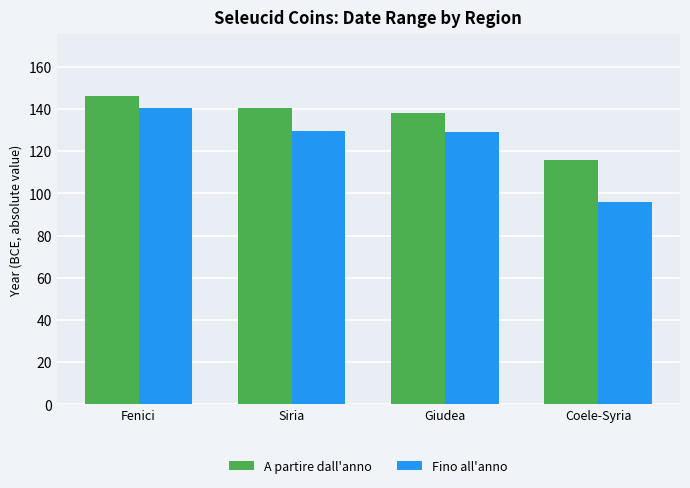

What are all the series names shown in the legend?

A partire dall'anno, Fino all'anno